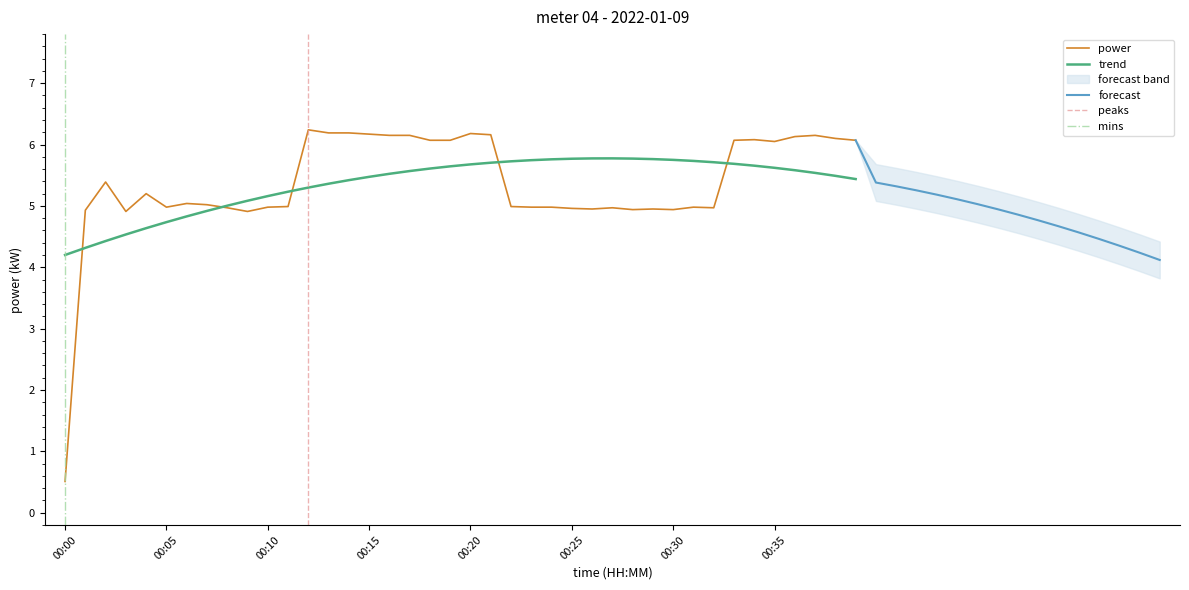

List the labels in order of value, largest first.

00:12, 00:13, 00:14, 00:20, 00:15, 00:21, 00:16, 00:17, 00:37, 00:36, 00:38, 00:34, 00:18, 00:19, 00:33, 00:39, 00:35, 00:02, 00:04, 00:06, 00:07, 00:11, 00:22, 00:05, 00:10, 00:23, 00:24, 00:31, 00:08, 00:27, 00:32, 00:25, 00:26, 00:29, 00:28, 00:30, 00:01, 00:03, 00:09, 00:00